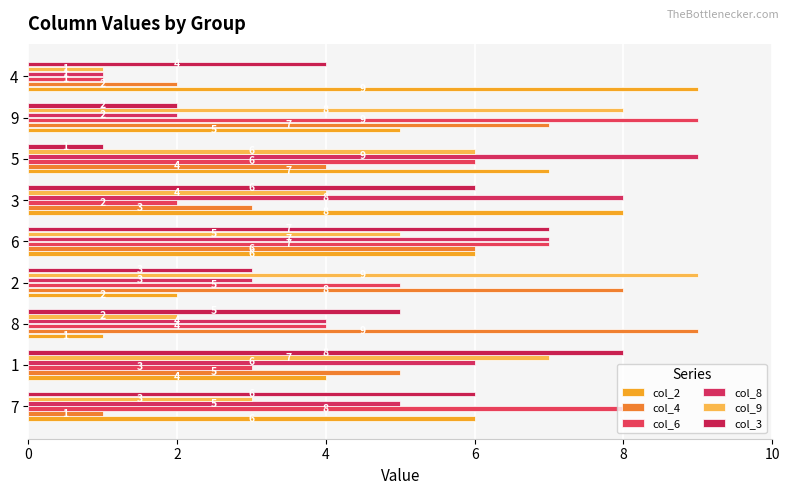

At which category is the sum across all series the highest?

6